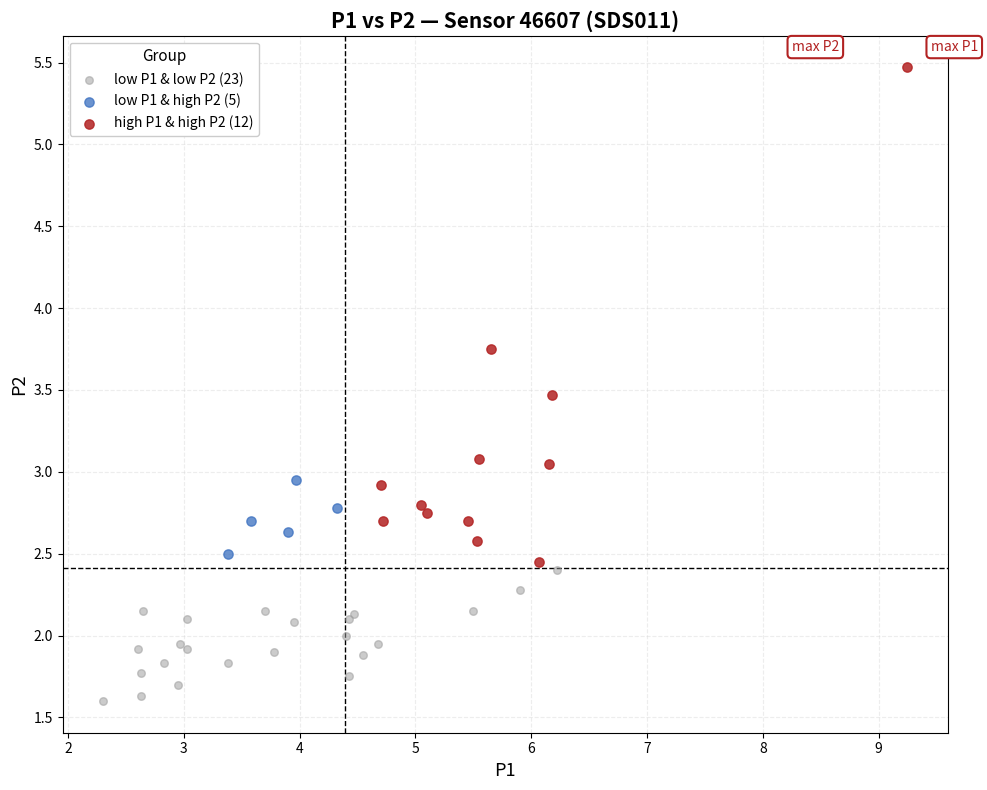

Which series reaches the maximum Y coordinate?

high P1 & high P2 (12)